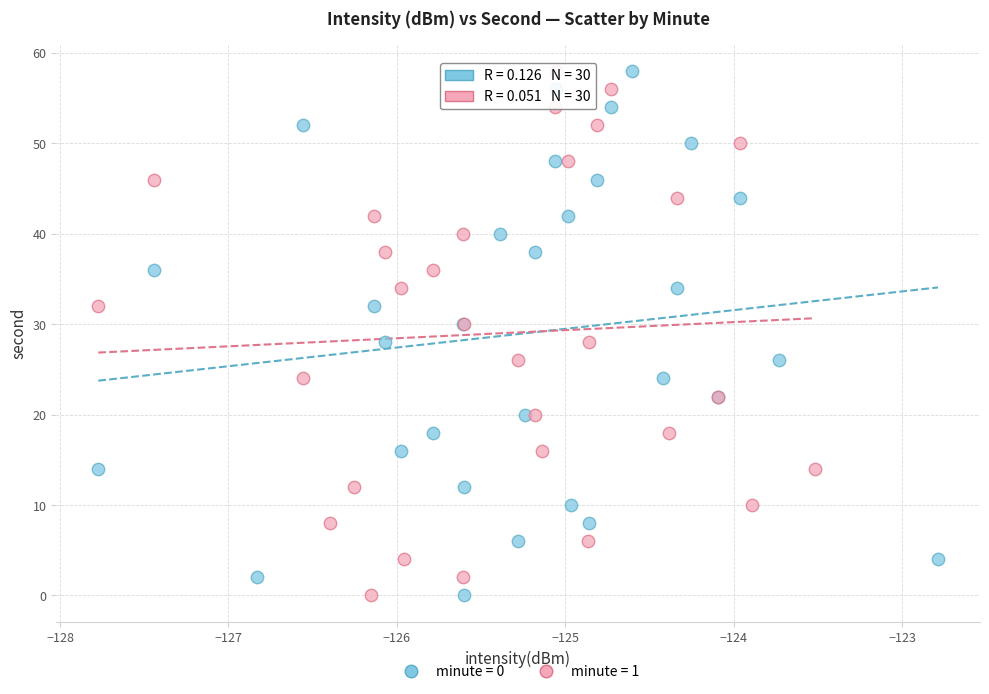

What are all the series names shown in the legend?

minute = 0, minute = 1